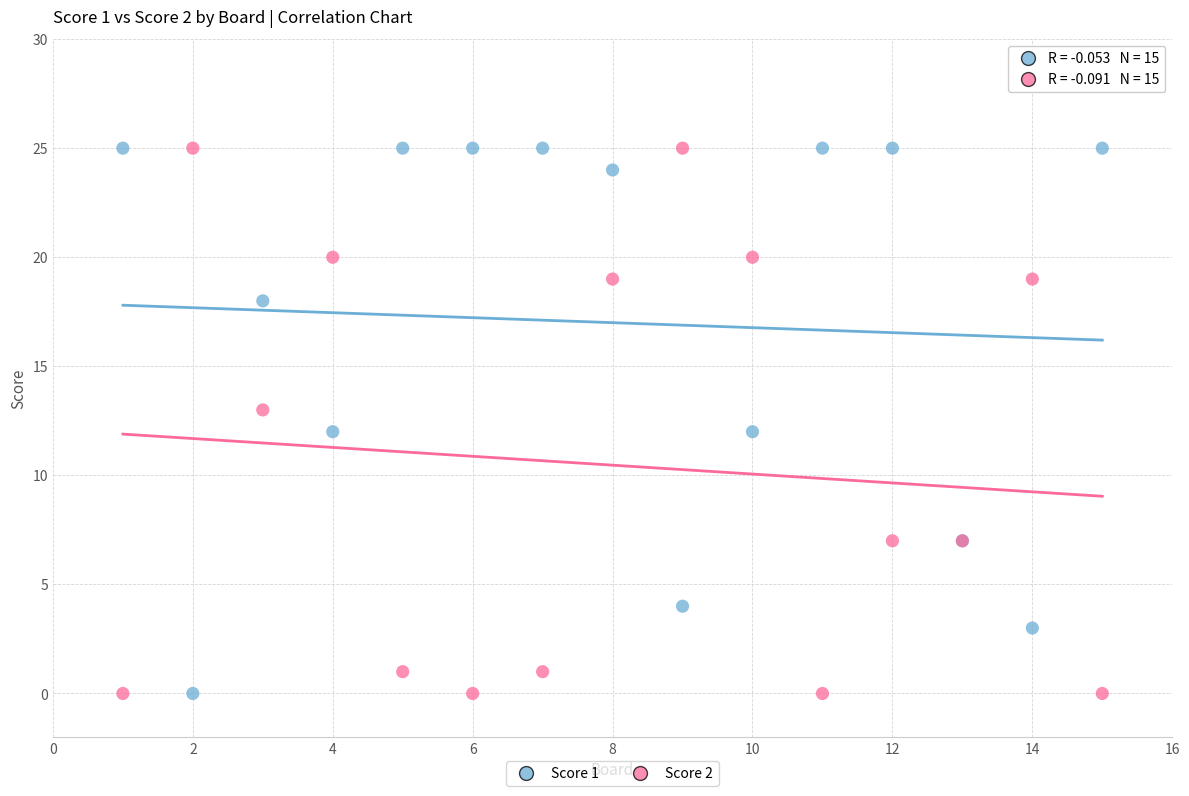

What is the X range (max minus min) for the scatter plot?

14